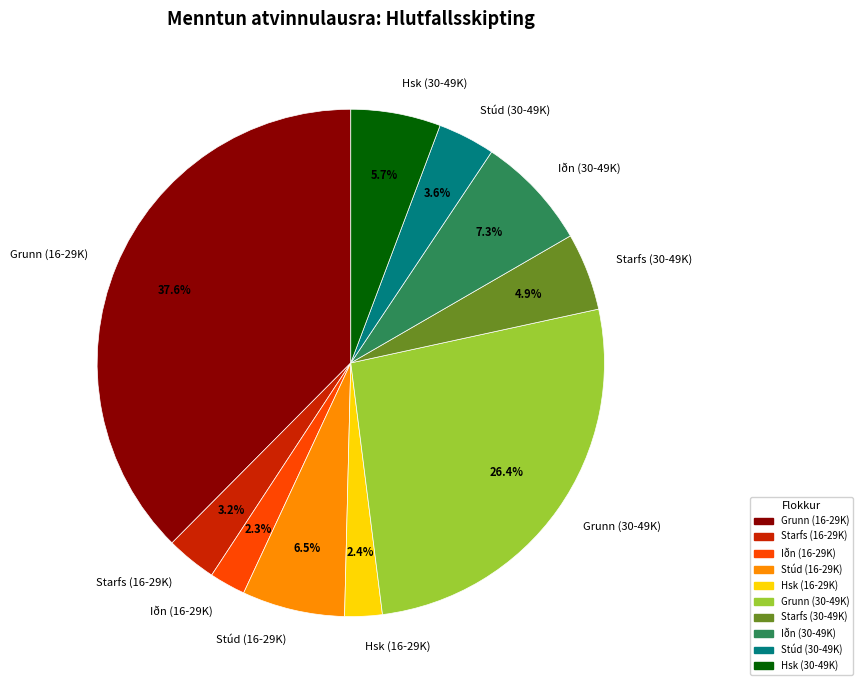

What portion of the pie excludes Starfs (30-49K)?

95.1%